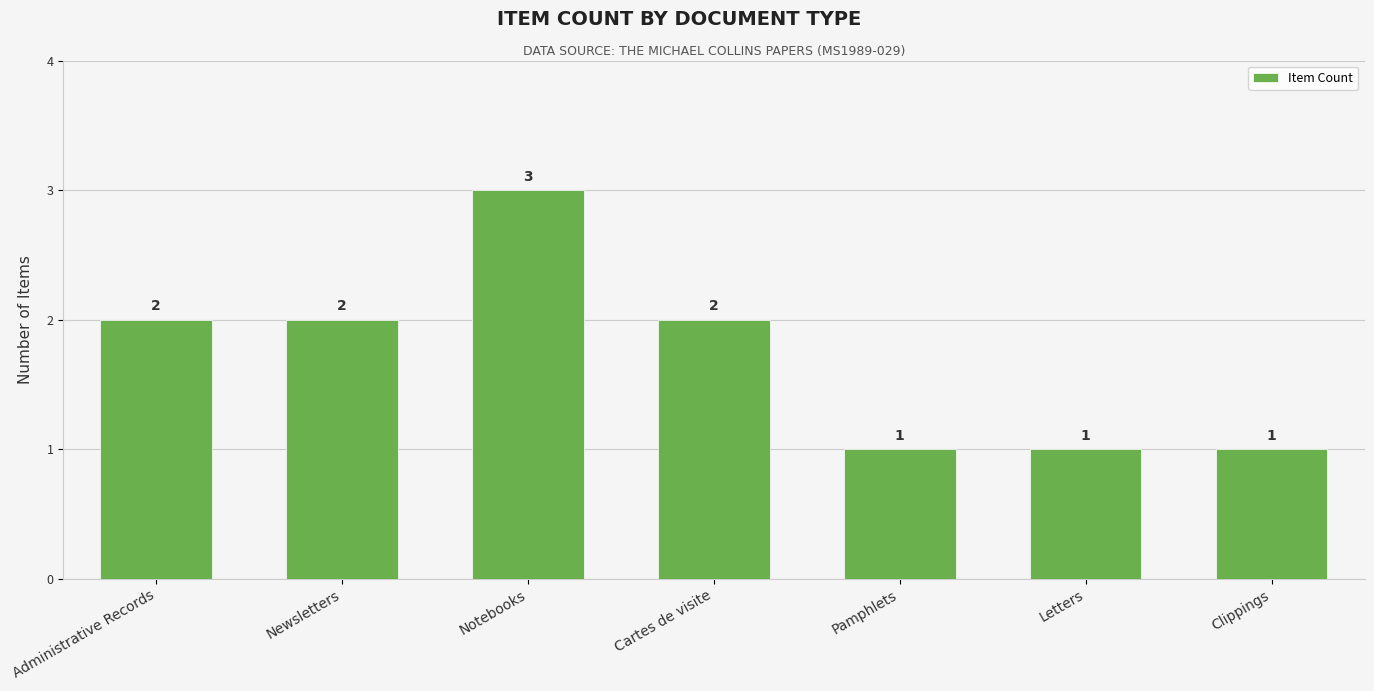

What is the maximum value shown in the chart?

3